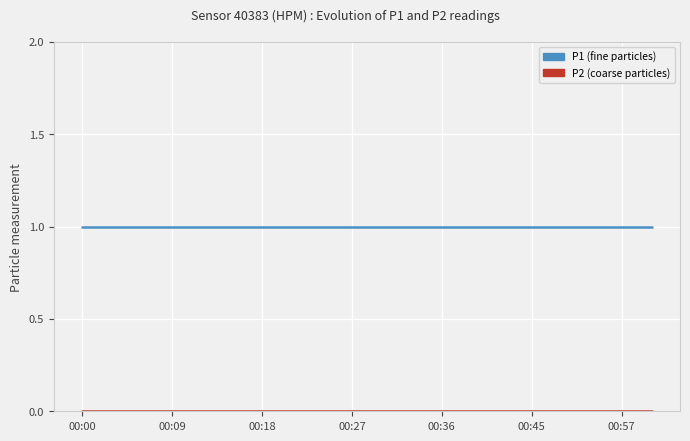

What is the label of the 14th point from the left?

13